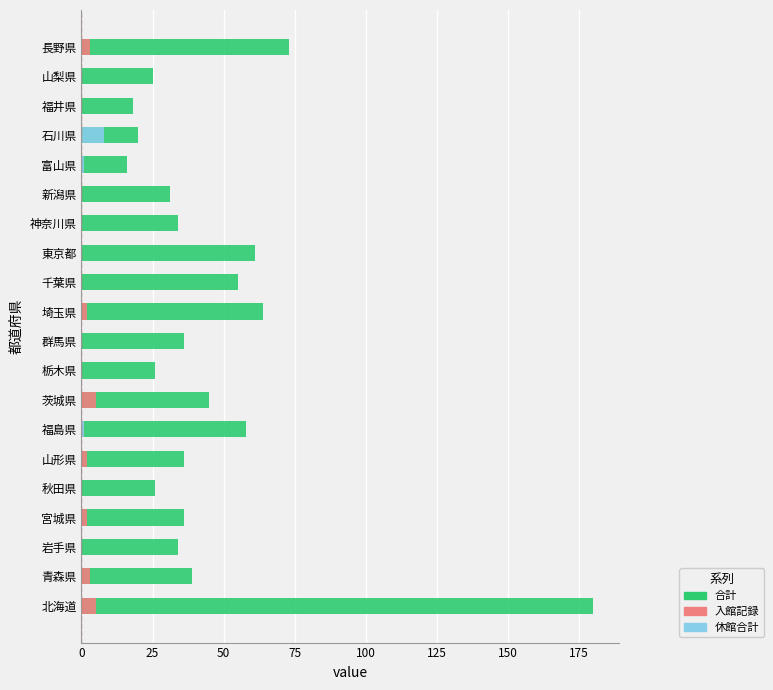

What is the difference between the maximum and minimum values in the 入館記録 series?

5